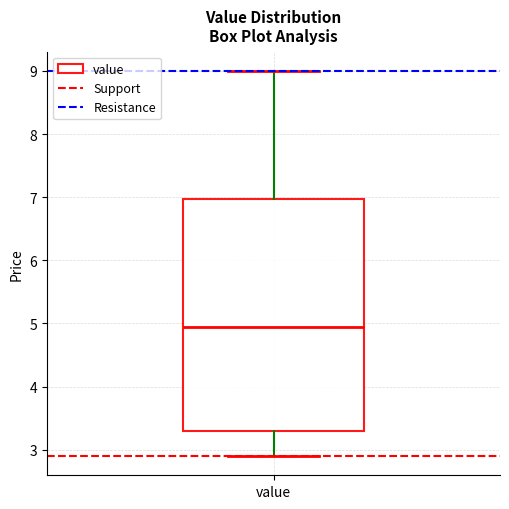

Where does the upper whisker of the box for value end on the y-axis? The values are not printed on the chart, so give them approximately, as read against the axis.

9.0